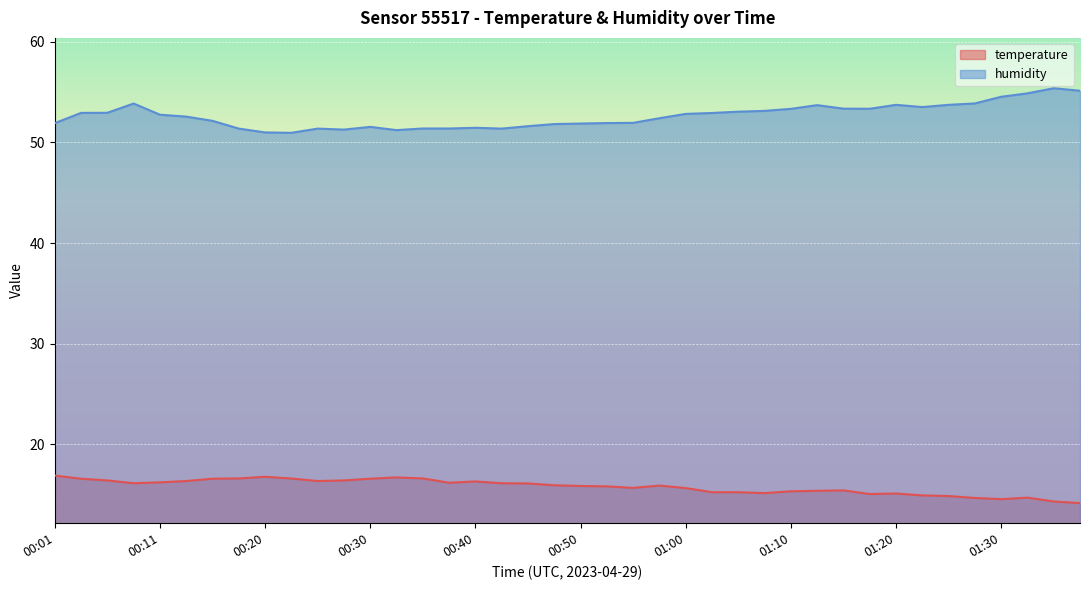

What is the lowest value of the humidity series?

51.0